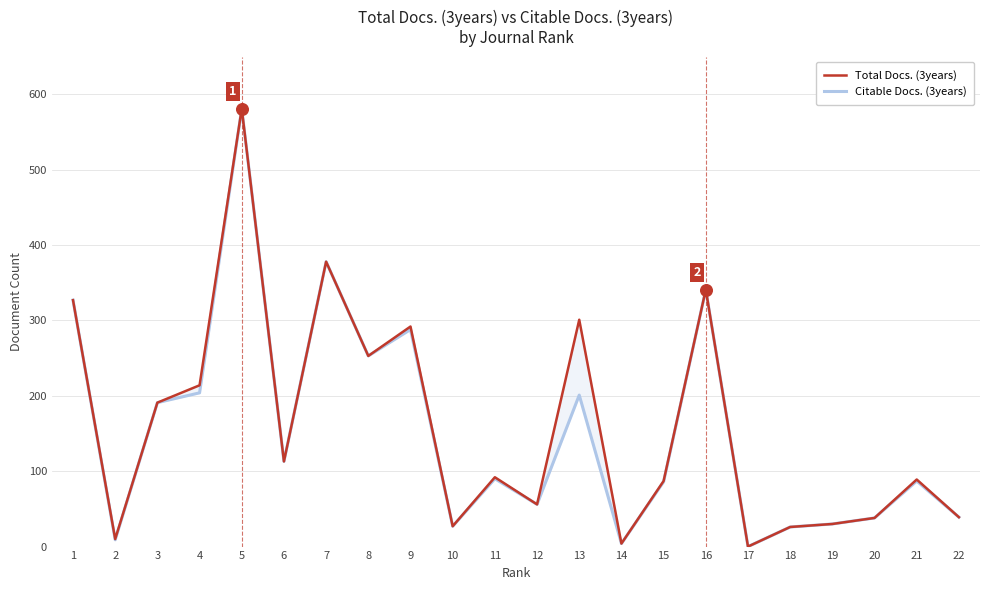

Which series has the largest total across all categories?

Total Docs. (3years)